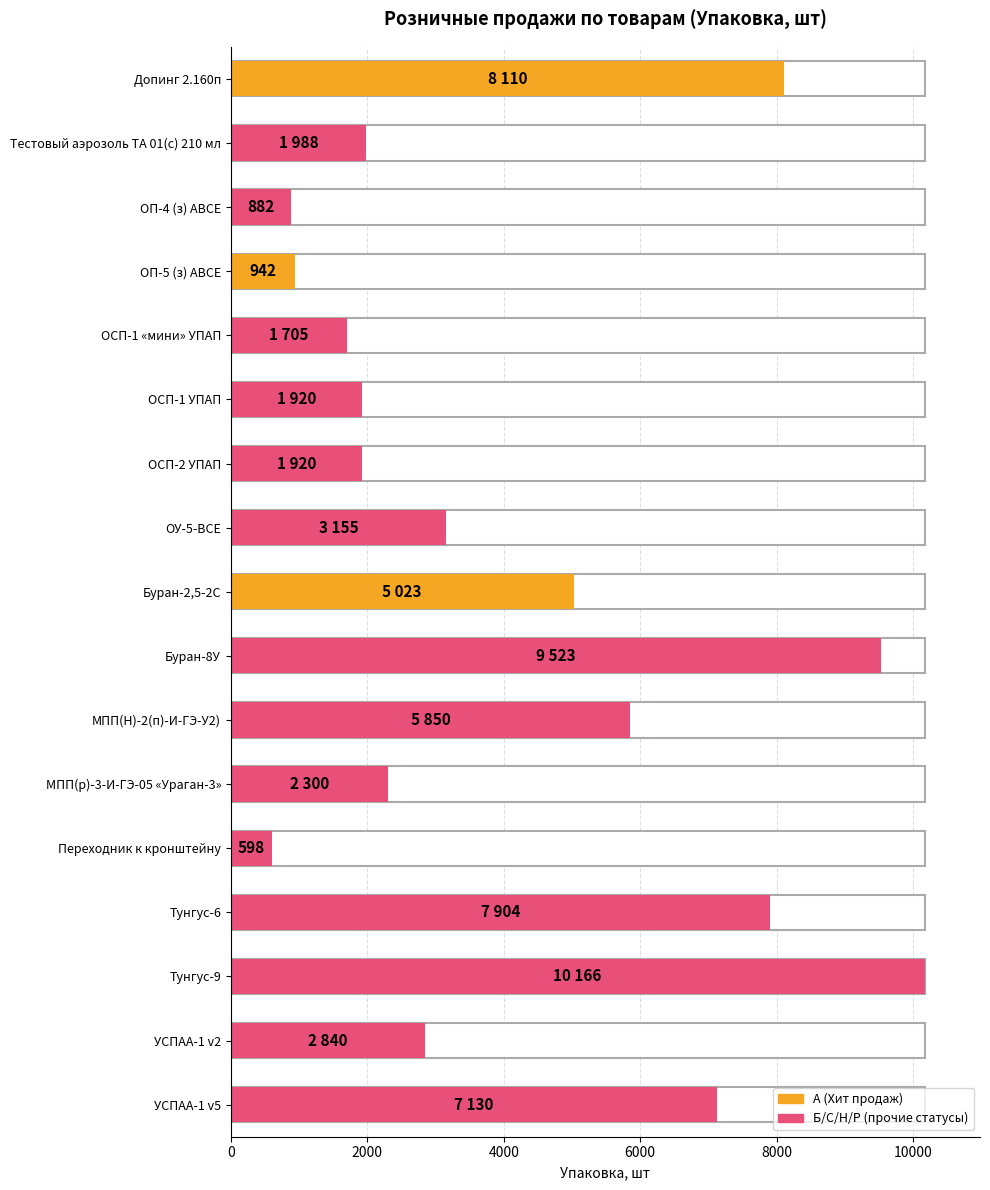

Rank the categories by value from lowest to highest.

Переходник к кронштейну, ОП-4 (з) АВСЕ, ОП-5 (з) АВСЕ, ОСП-1 «мини» УПАП, ОСП-1 УПАП, ОСП-2 УПАП, Тестовый аэрозоль ТА 01(с) 210 мл, МПП(р)-3-И-ГЭ-05 «Ураган-3», УСПАА-1 v2, ОУ-5-ВСЕ, Буран-2,5-2С, МПП(Н)-2(п)-И-ГЭ-У2), УСПАА-1 v5, Тунгус-6, Допинг 2.160п, Буран-8У, Тунгус-9